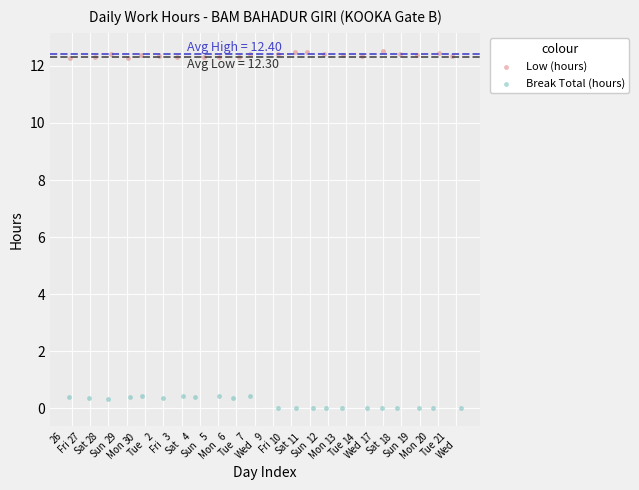

Which series has the largest Y range (max minus min)?

Break Total (hours)